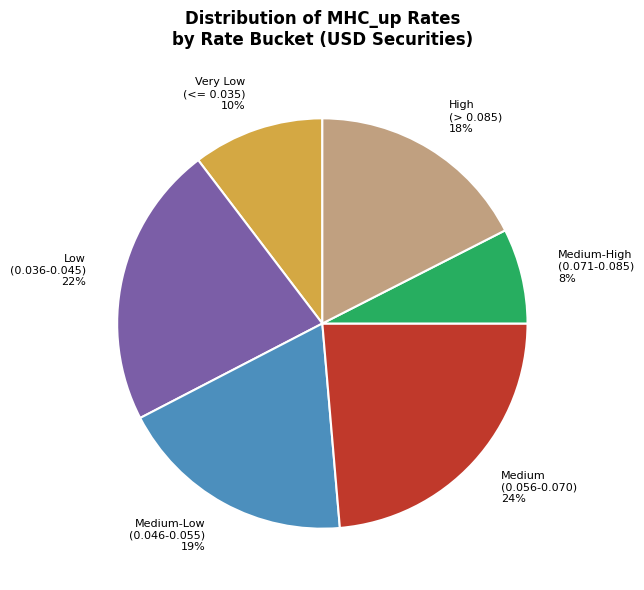

How many slices are in this pie chart?

6